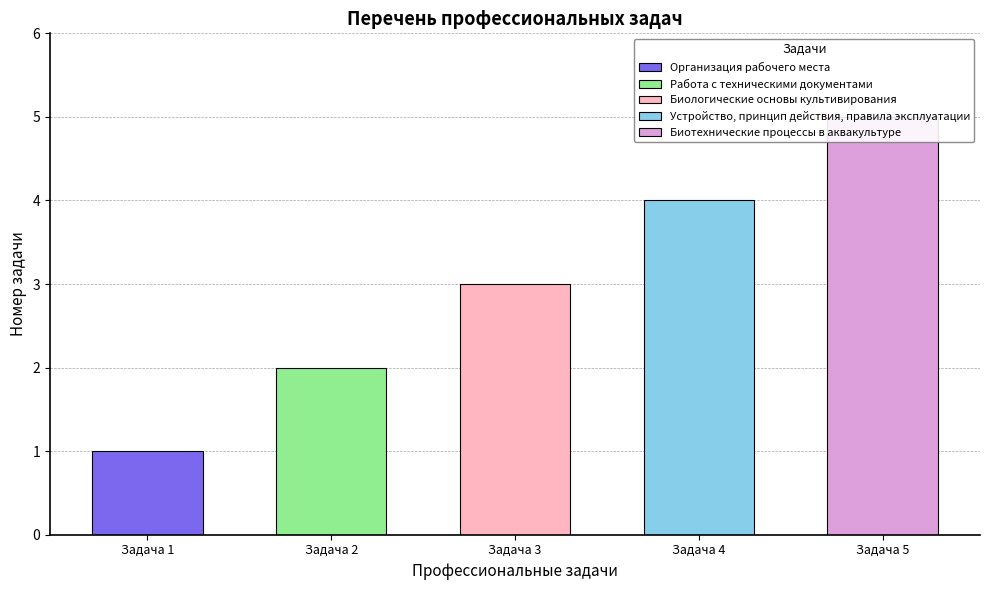

What is the maximum value shown in the chart?

5